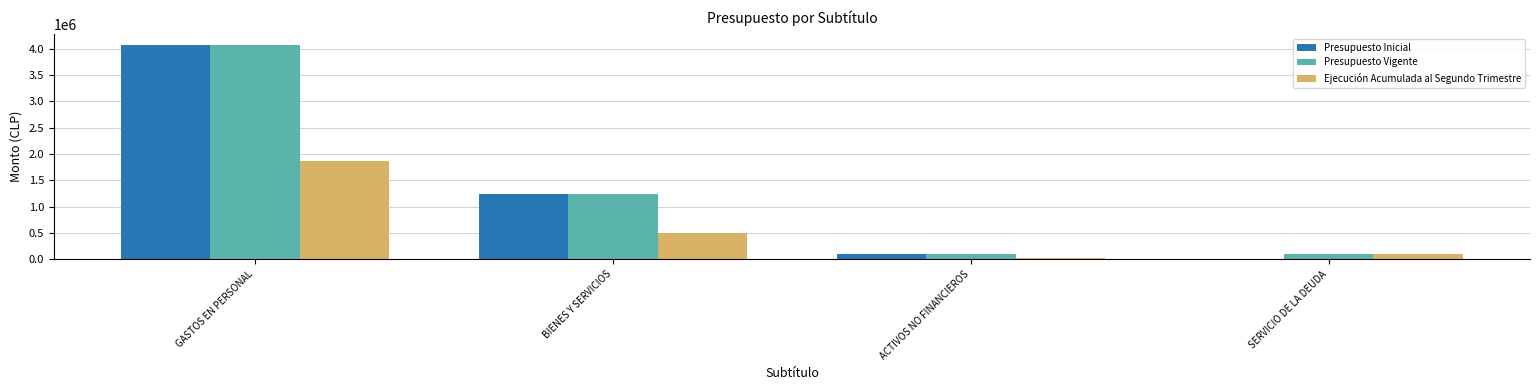

True or false: Presupuesto Inicial has a value of 5978287 at GASTOS EN PERSONAL.

False